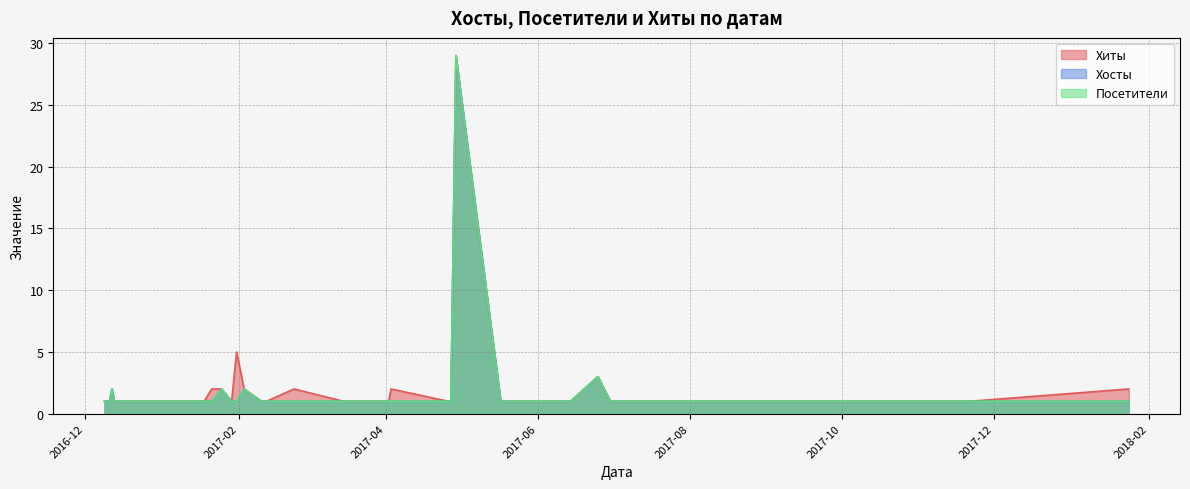

What is the label of the 13th point from the left?

2017-04-03